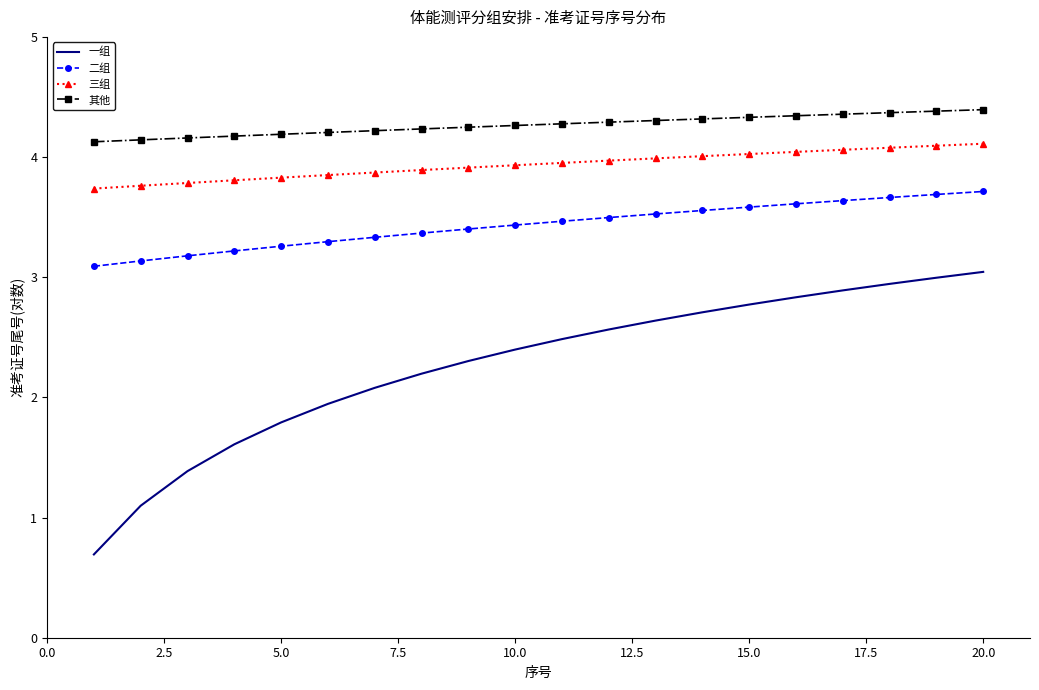

True or false: 三组 and 一组 cross at least once.

False